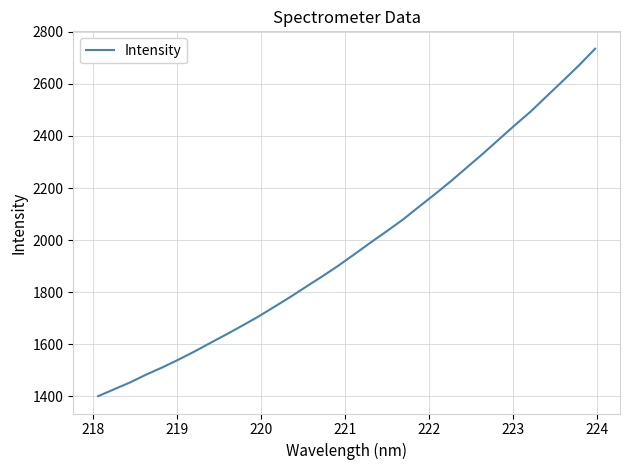

What is the difference between the maximum and minimum values?

1333.8